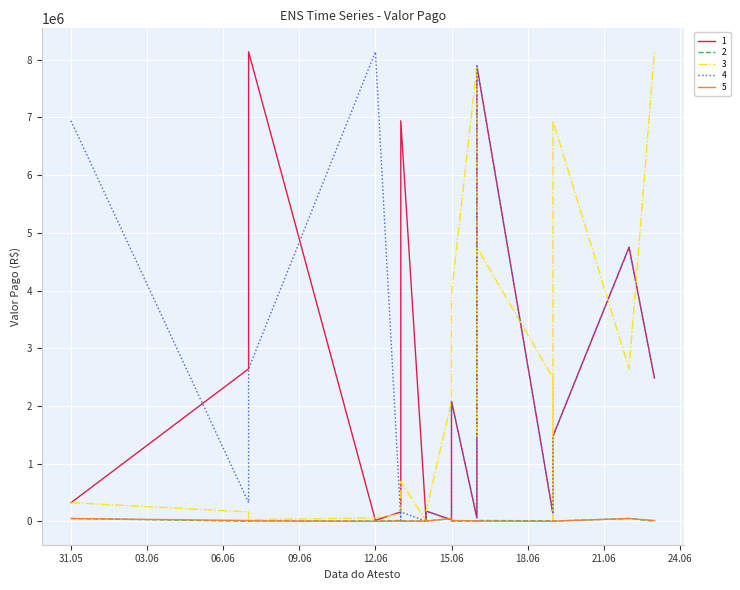

What value does the 3 series have at 2023-06-16?

7893339.0